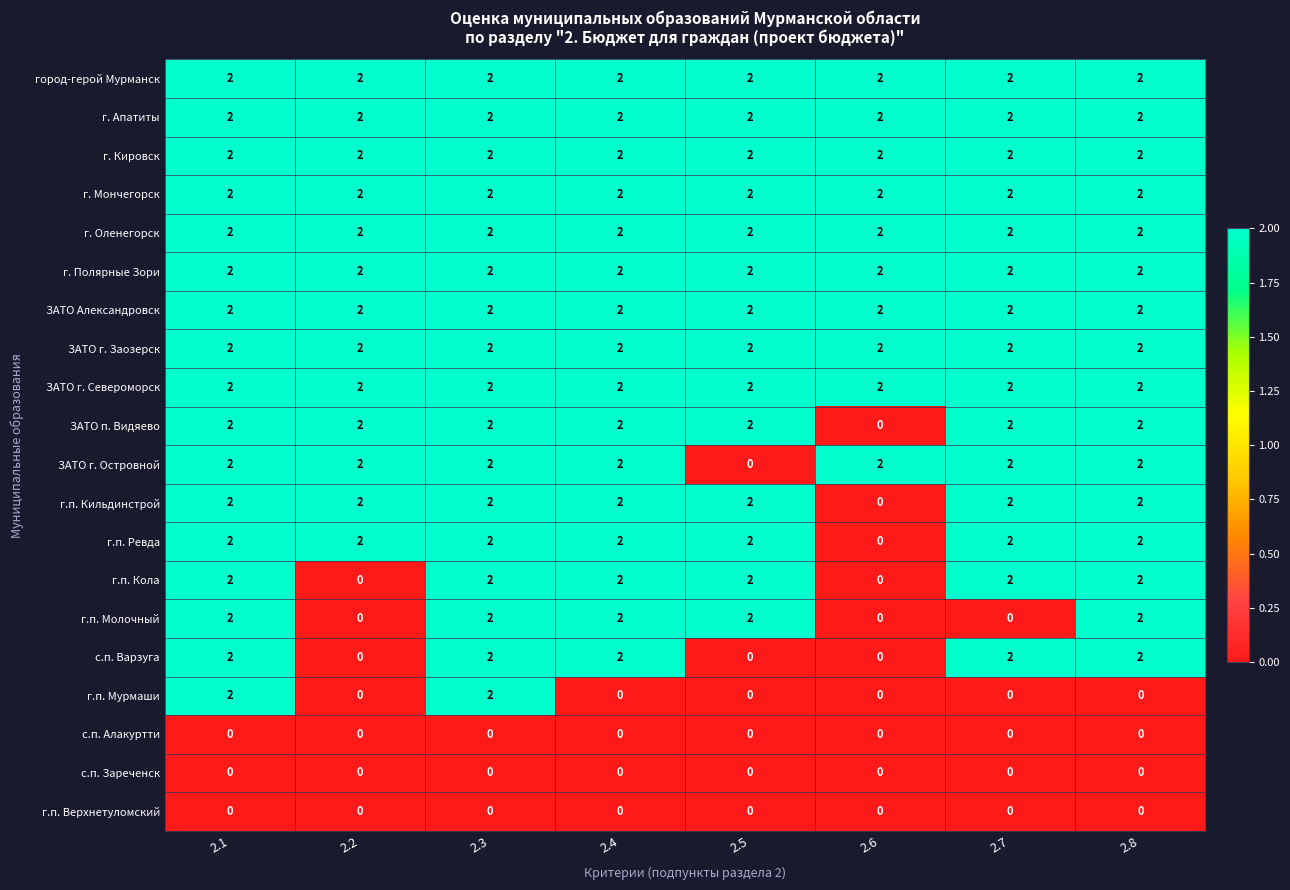

Count the г.п. Мурмаши values in the range 0 to 2.

8